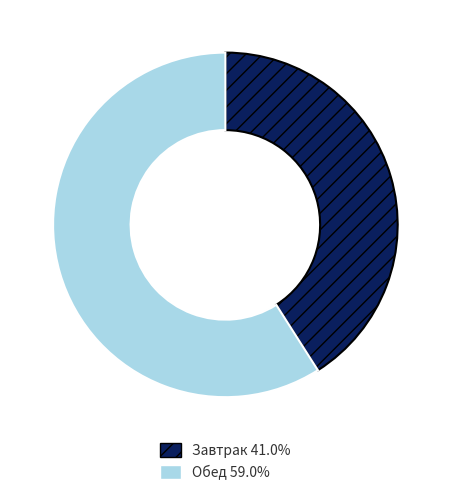

Is there any slice that represents more than half of the pie?

Yes